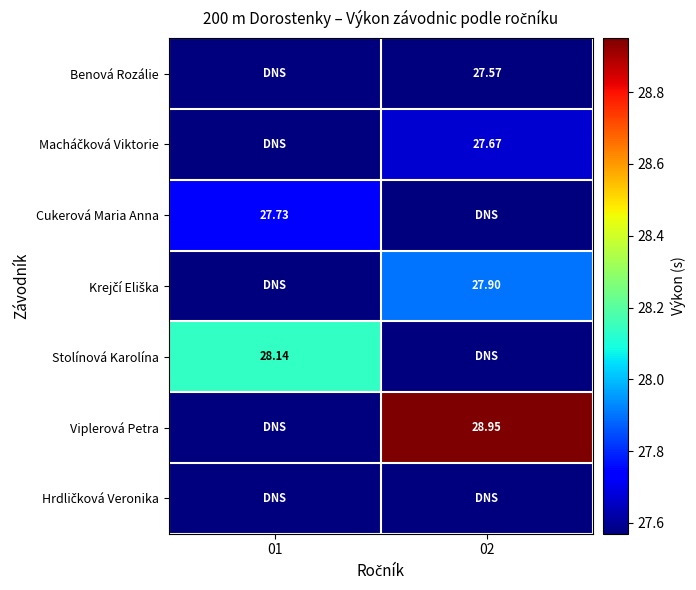

Is the value of Stolínová Karolína at 01 greater than the value of Benová Rozálie at 02?

Yes